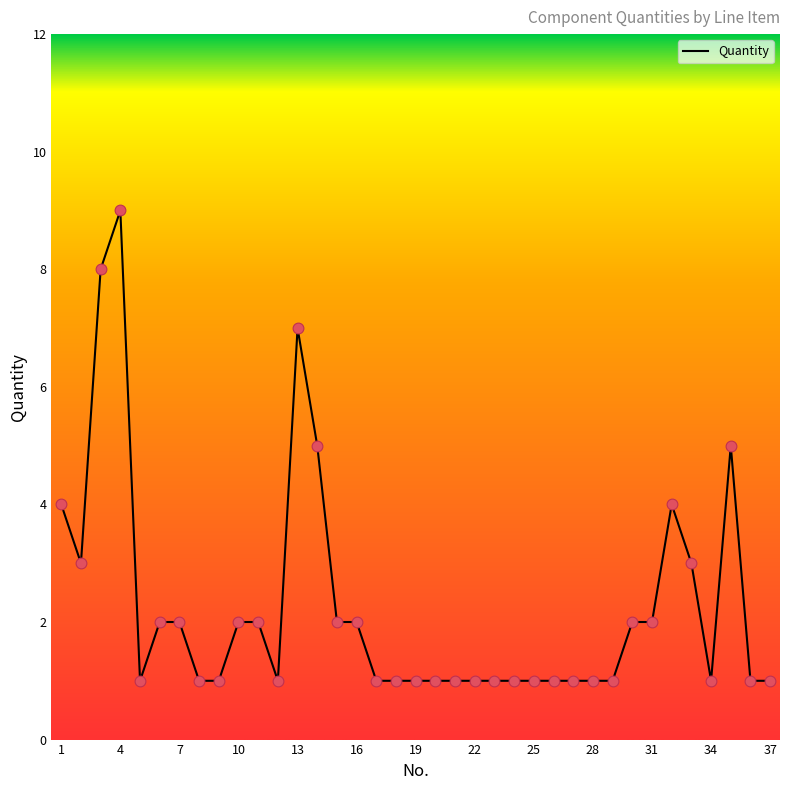

What is the maximum value shown in the chart?

9